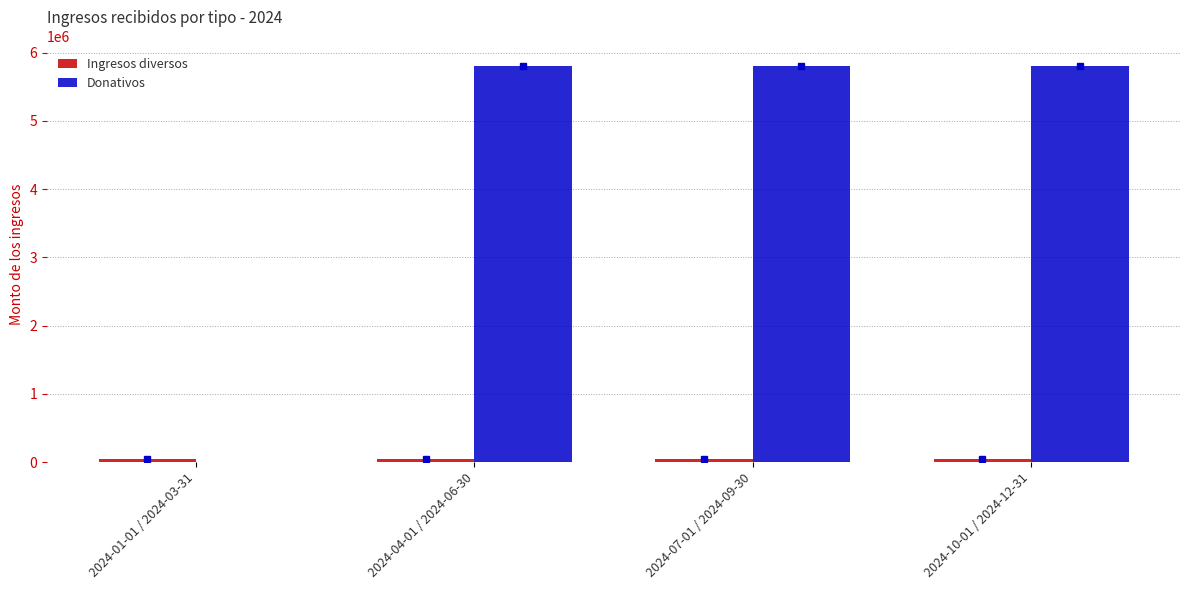

Where does the Donativos series first go above 5800000?

2024-04-01 / 2024-06-30